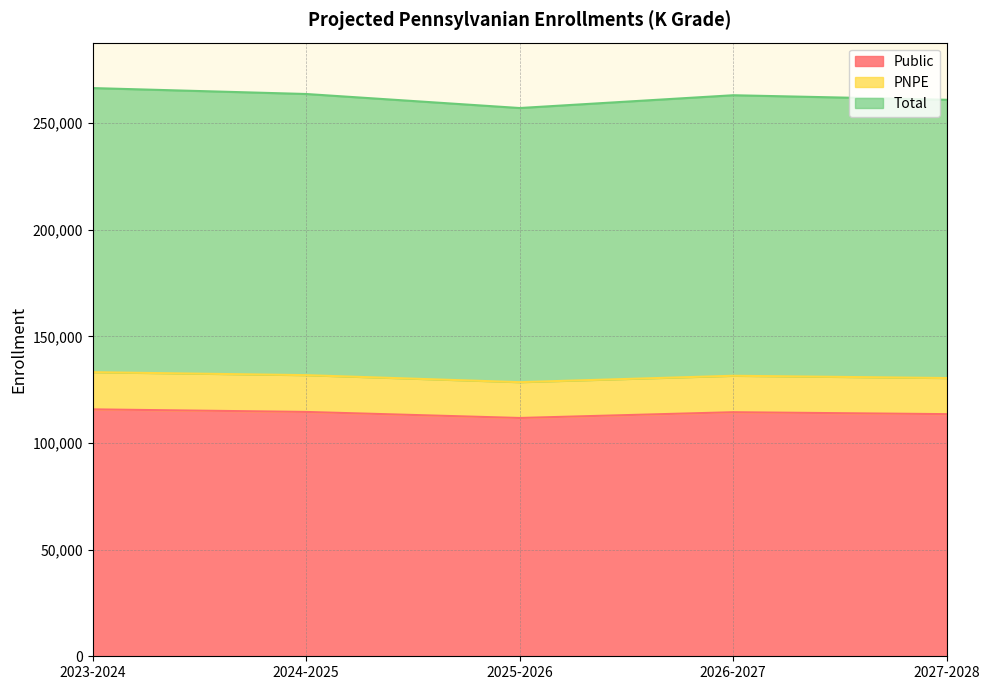

What is the highest value of the Public series?

115806